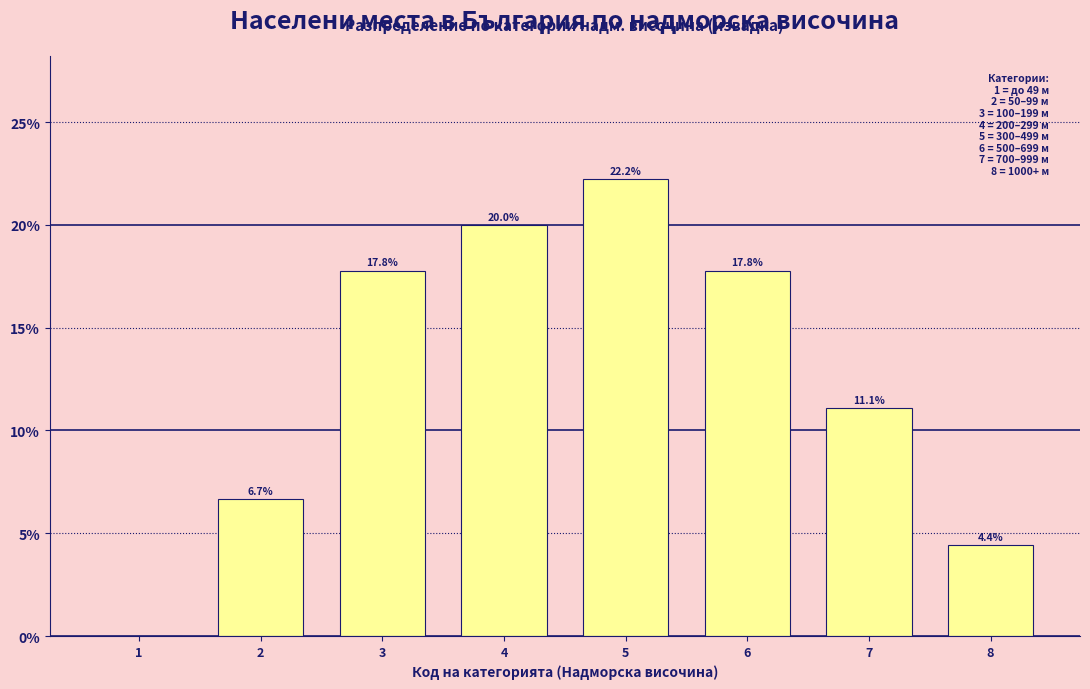

Reading left to right, transcribe all the data shown in this chart.

1=0.0	2=6.7	3=17.8	4=20.0	5=22.2	6=17.8	7=11.1	8=4.4